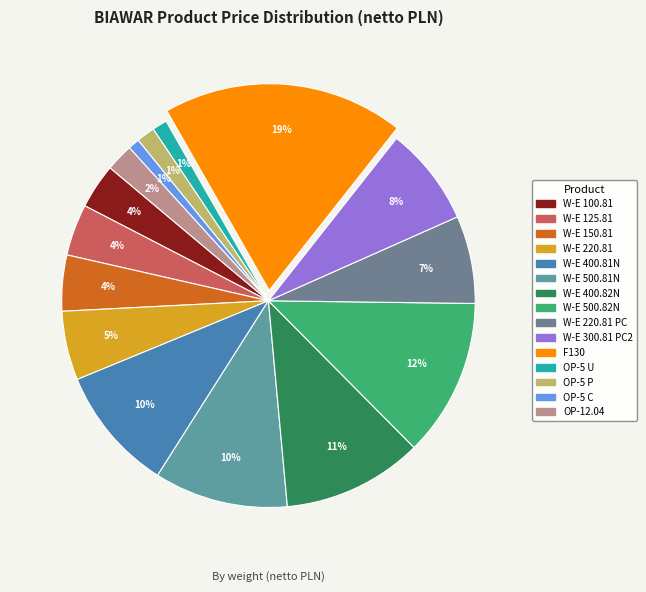

How many slices are in this pie chart?

15